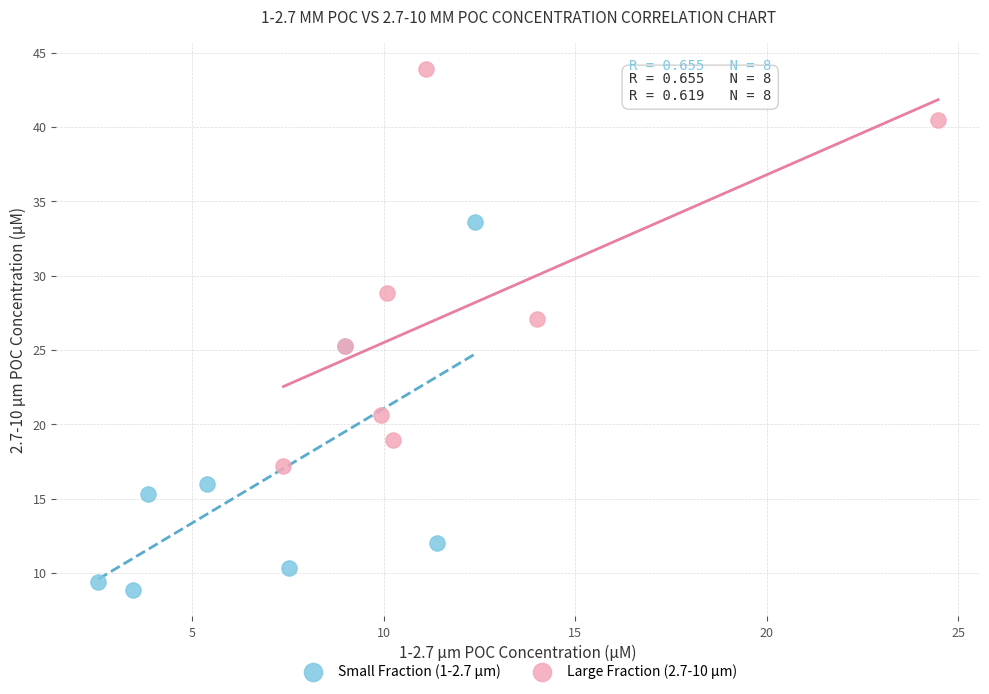

Which series contains the lowest Y value?

Small Fraction (1-2.7 µm)